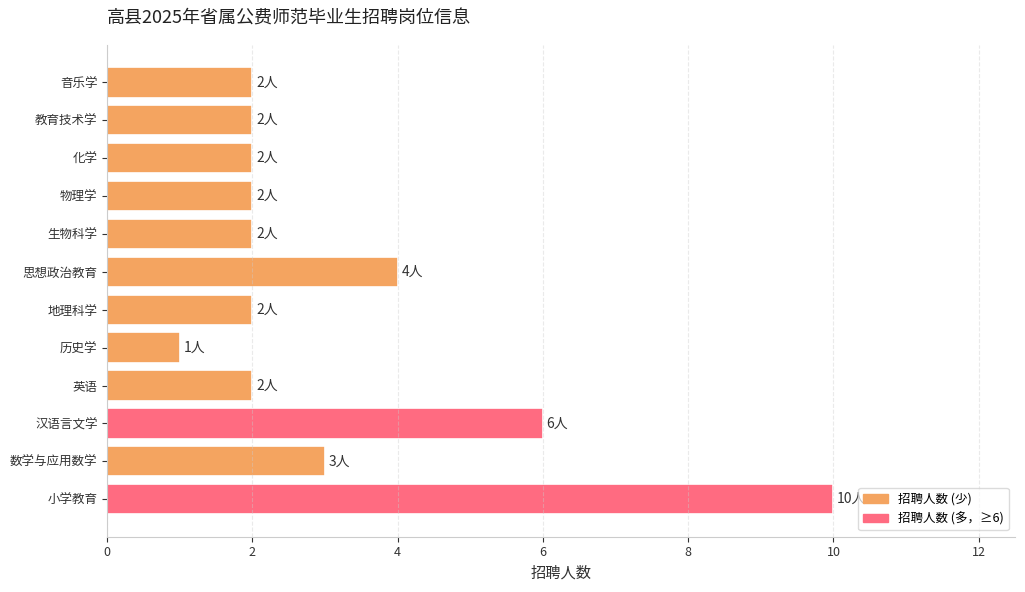

What is the difference between the maximum and minimum values?

9